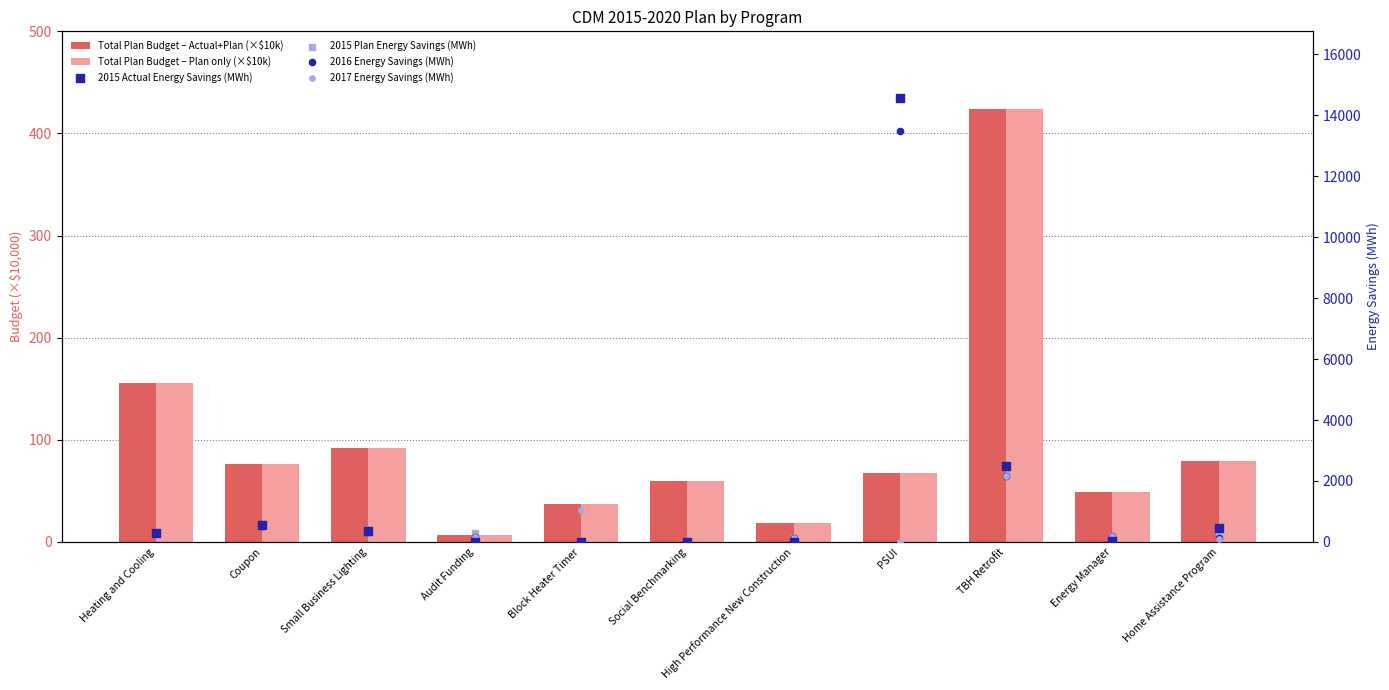

Is the value of 2015 Plan Energy Savings (MWh) at Energy Manager greater than the value of 2015 Actual Energy Savings (MWh) at Social Benchmarking?

Yes